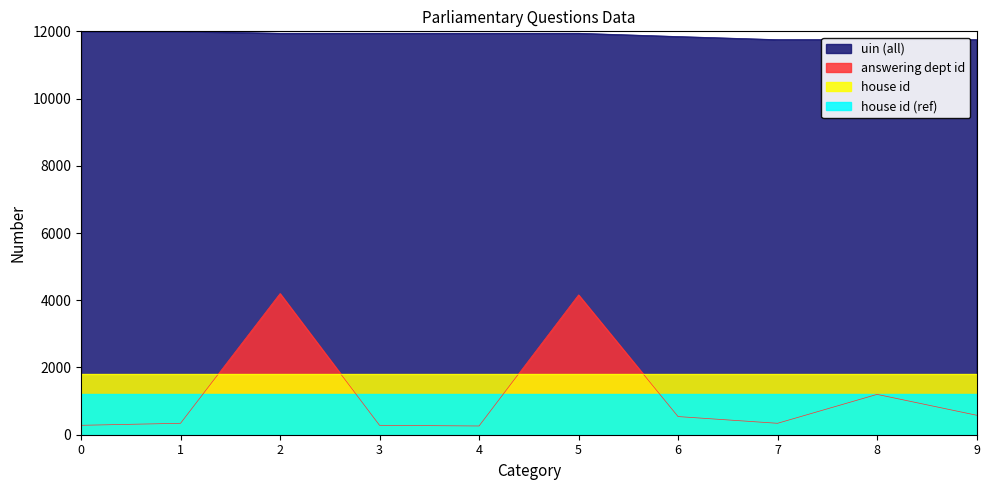

True or false: uin and answering dept id cross at least once.

False